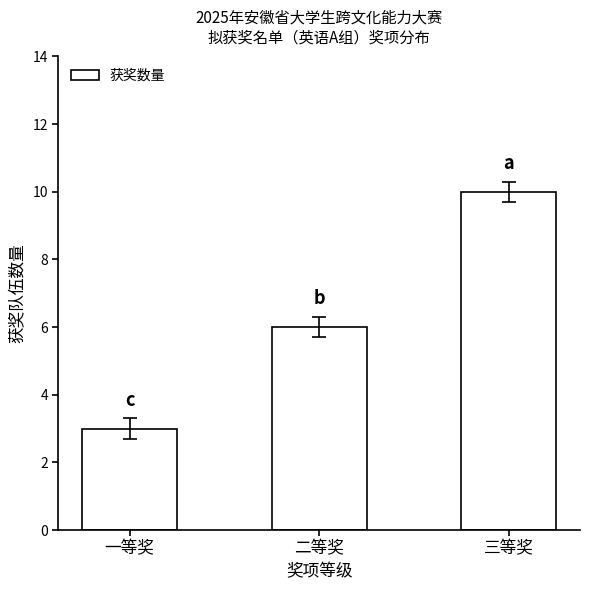

What is the difference between the second highest and minimum values?

3